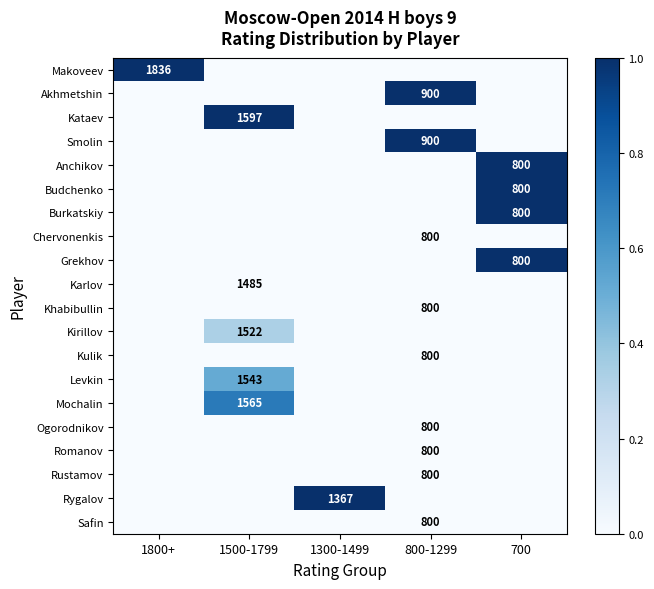

The Kulik series shows 1176 at 800-1299. True or false?

False